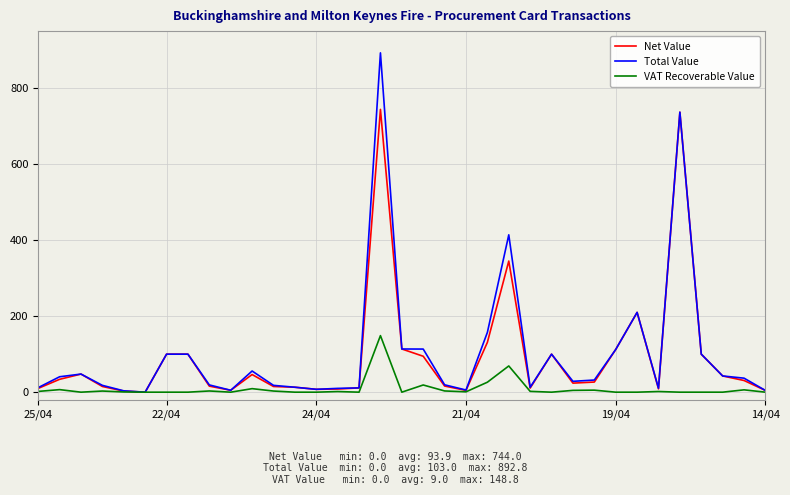

Which series has the widest spread of values?

Total Value